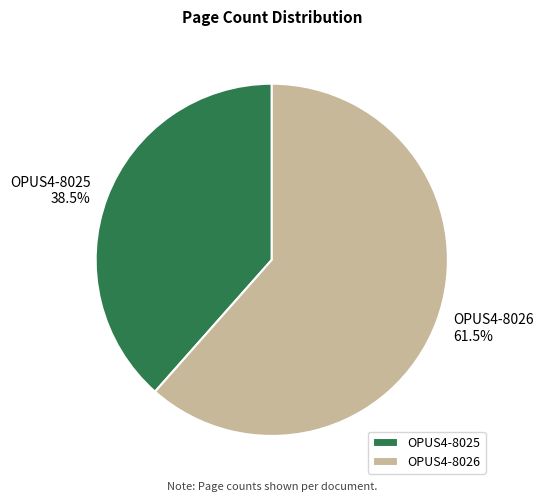

Does any single category account for the majority?

Yes